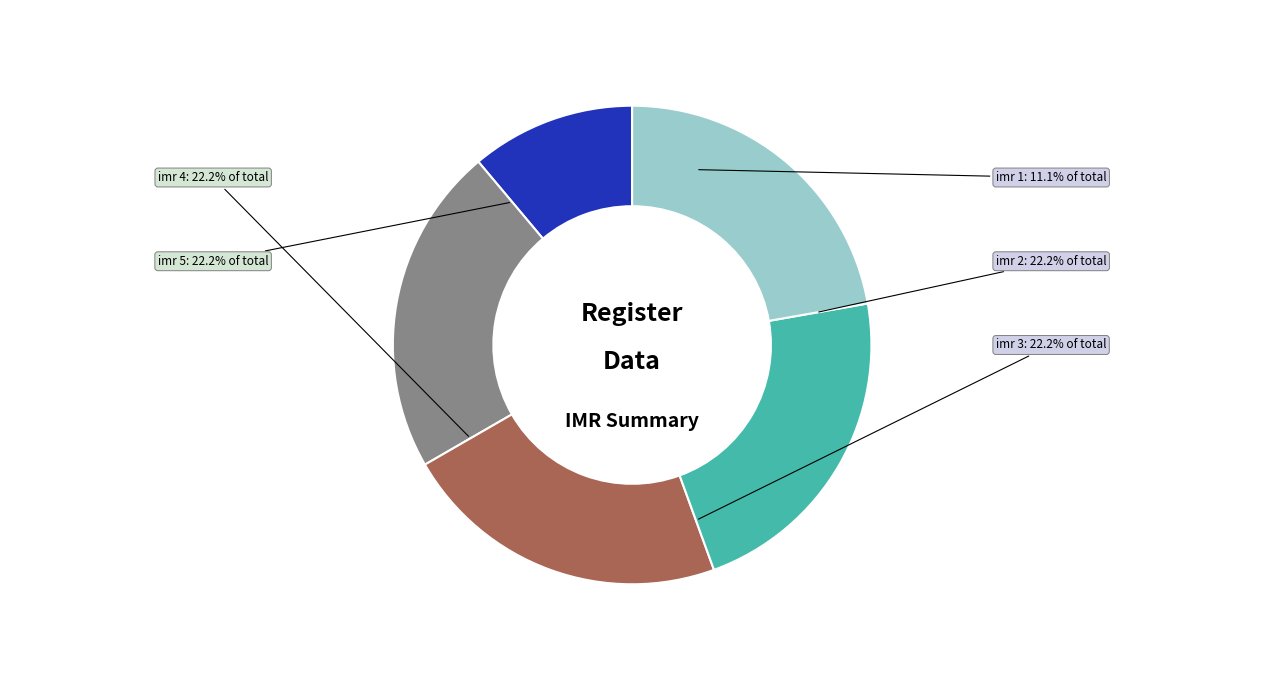

Rank the categories by value from highest to lowest.

imr 5, imr 4, imr 3, imr 2, imr 1